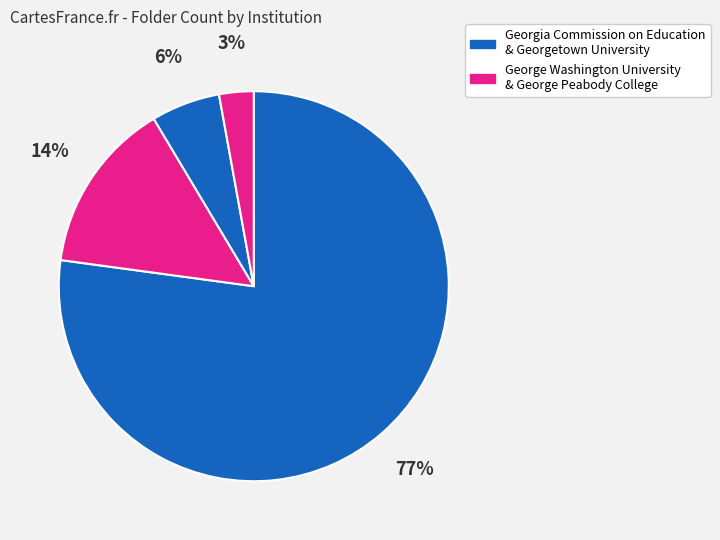

How many slices are in this pie chart?

4